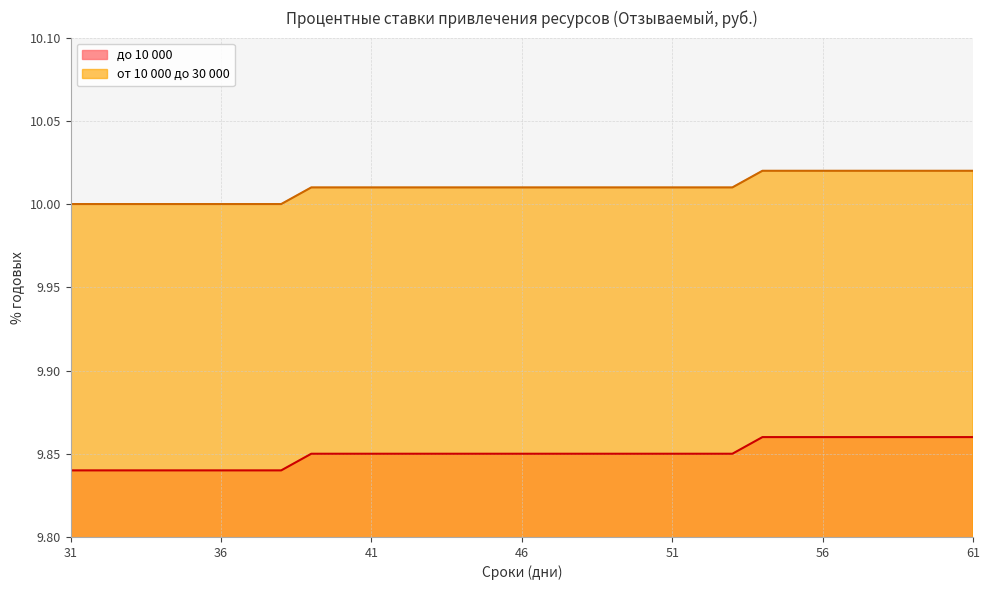

List the series in order of their overall mean, highest first.

от 10 000 до 30 000, до 10 000